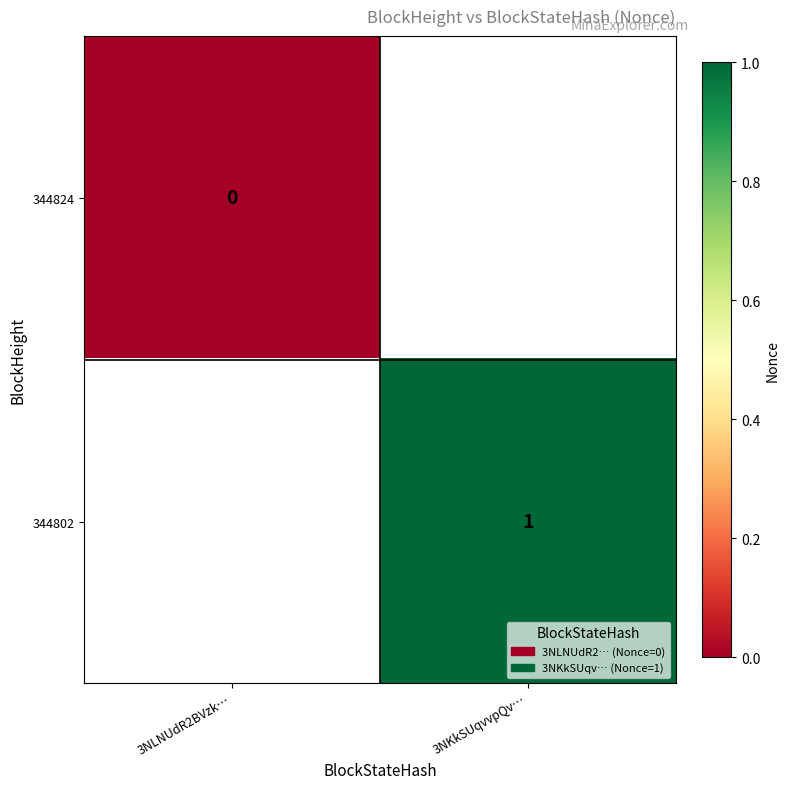

The value of 344802 at 3NKkSUqvvpQv… is 1. True or false?

True